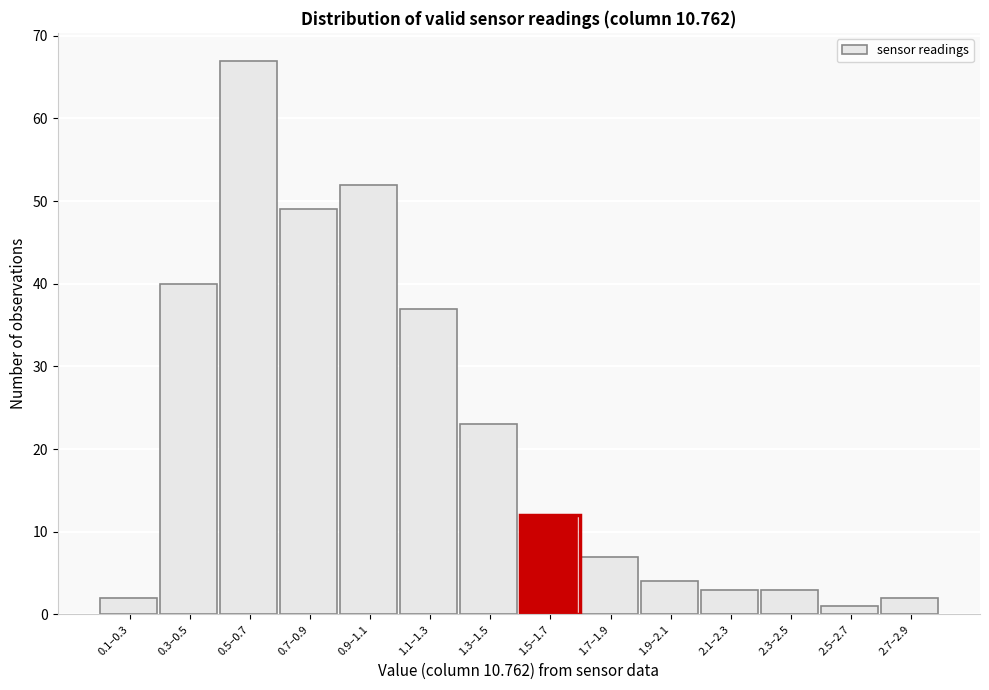

Reading left to right, extract all data points from this chart.

2	40	67	49	52	37	23	12	7	4	3	3	1	2